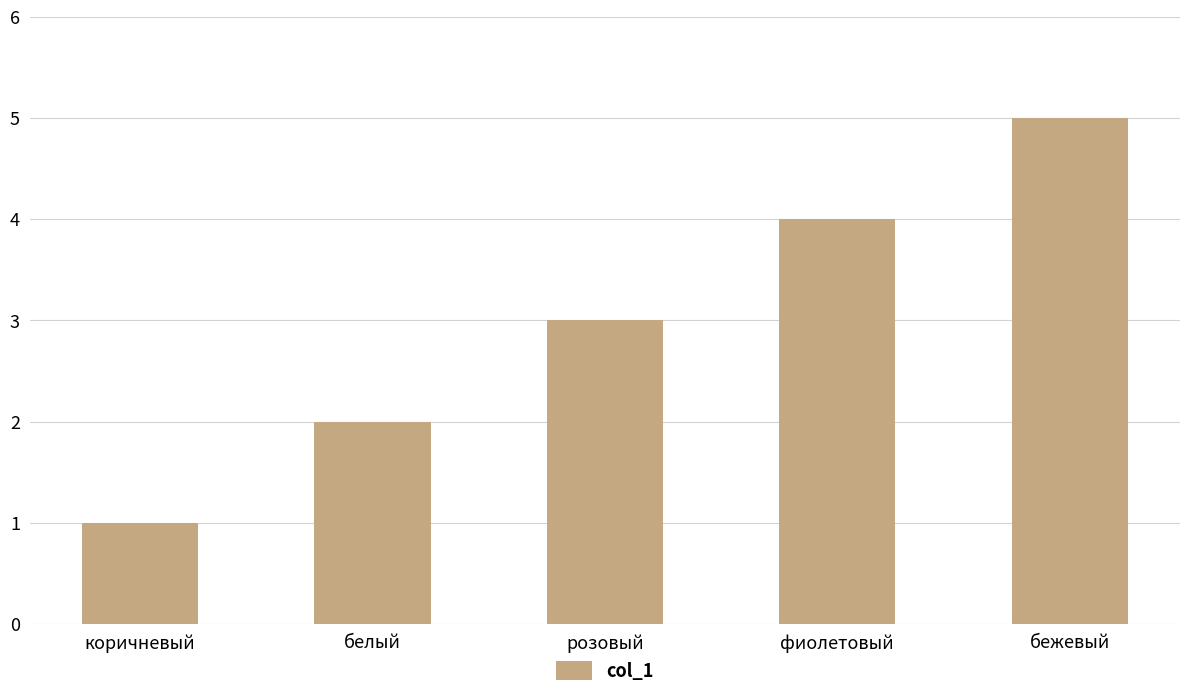

What is the difference between the maximum and minimum values?

4